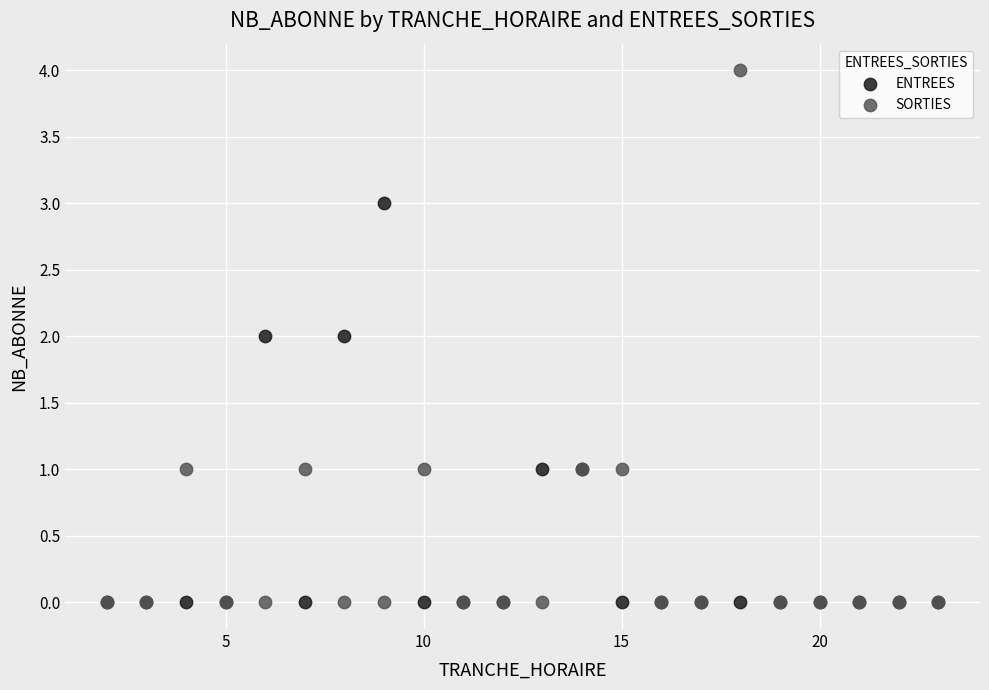

Which series reaches the maximum Y coordinate?

SORTIES